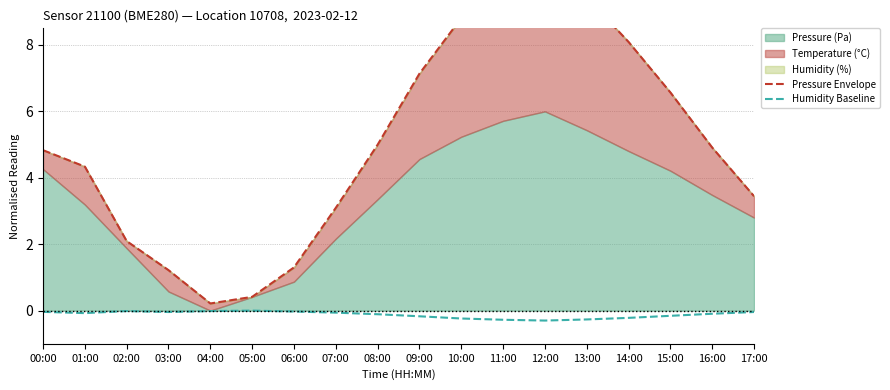

The Pressure Envelope series shows 2.3 at 01:00. True or false?

False